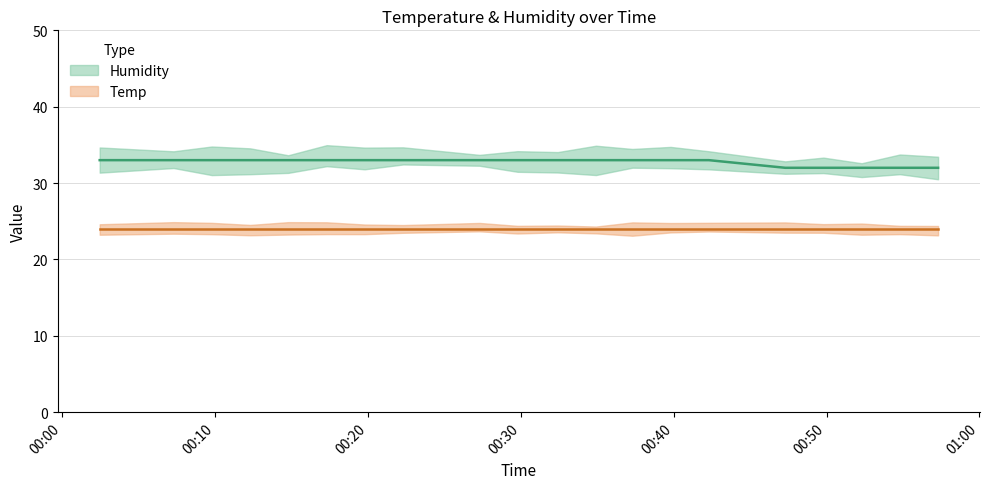

What is the label of the 20th point from the left?

2019/05/04 00:57:18